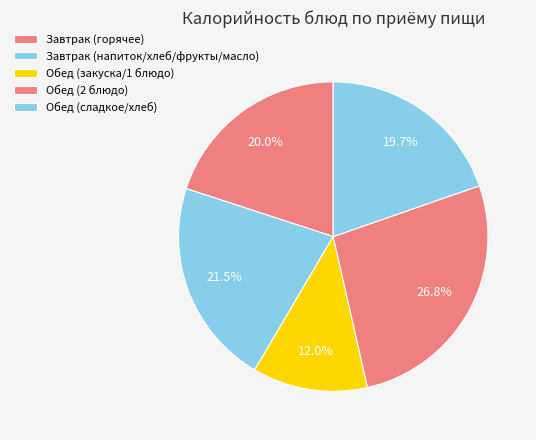

Which slice is the smallest?

Обед (закуска/1 блюдо)